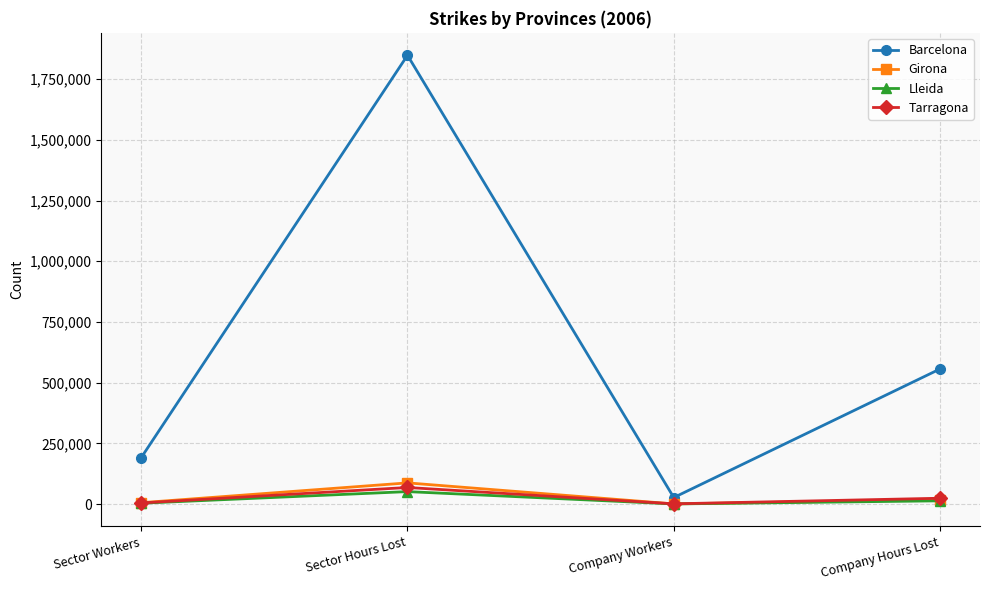

What are all the series names shown in the legend?

Barcelona, Girona, Lleida, Tarragona